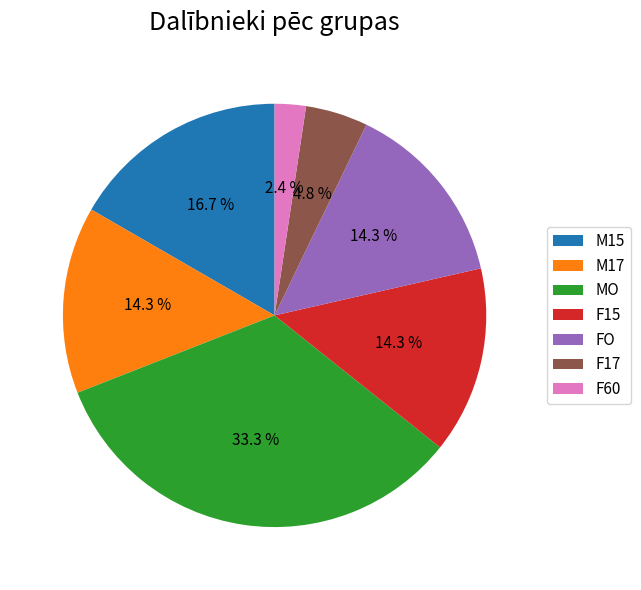

Count the number of slices in the pie.

7